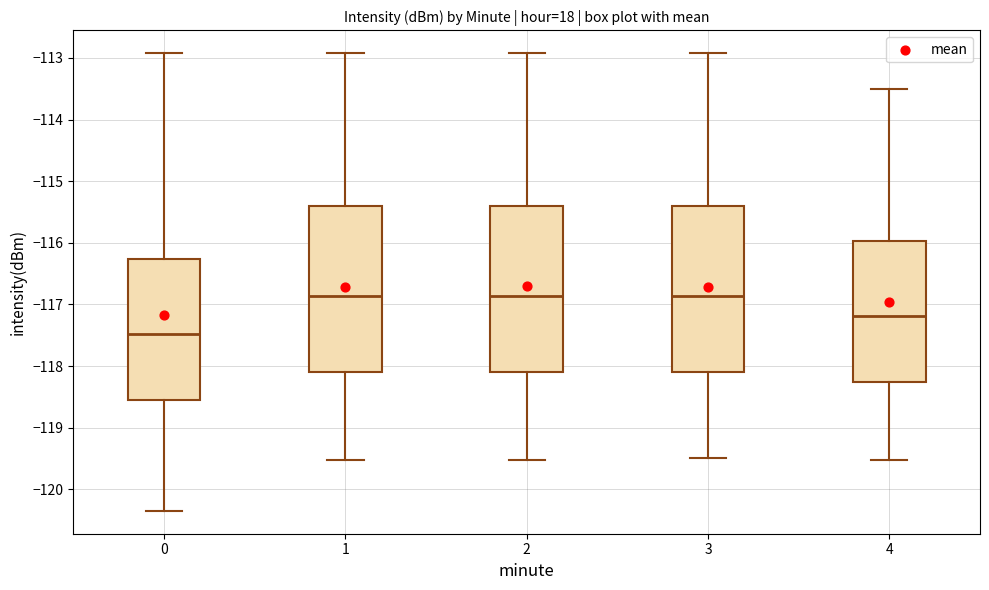

Reading left to right, read every box against the y-axis: the position of its median line, the range the box covers, and the ends of its whiskers. The values are not printed on the chart, so give them approximately, as read against the axis.

0: median -117.5, box -118.6 to -116.3, whiskers -120.4 to -112.9
1: median -116.9, box -118.1 to -115.4, whiskers -119.5 to -112.9
2: median -116.9, box -118.1 to -115.4, whiskers -119.5 to -112.9
3: median -116.9, box -118.1 to -115.4, whiskers -119.5 to -112.9
4: median -117.2, box -118.3 to -116.0, whiskers -119.5 to -113.5